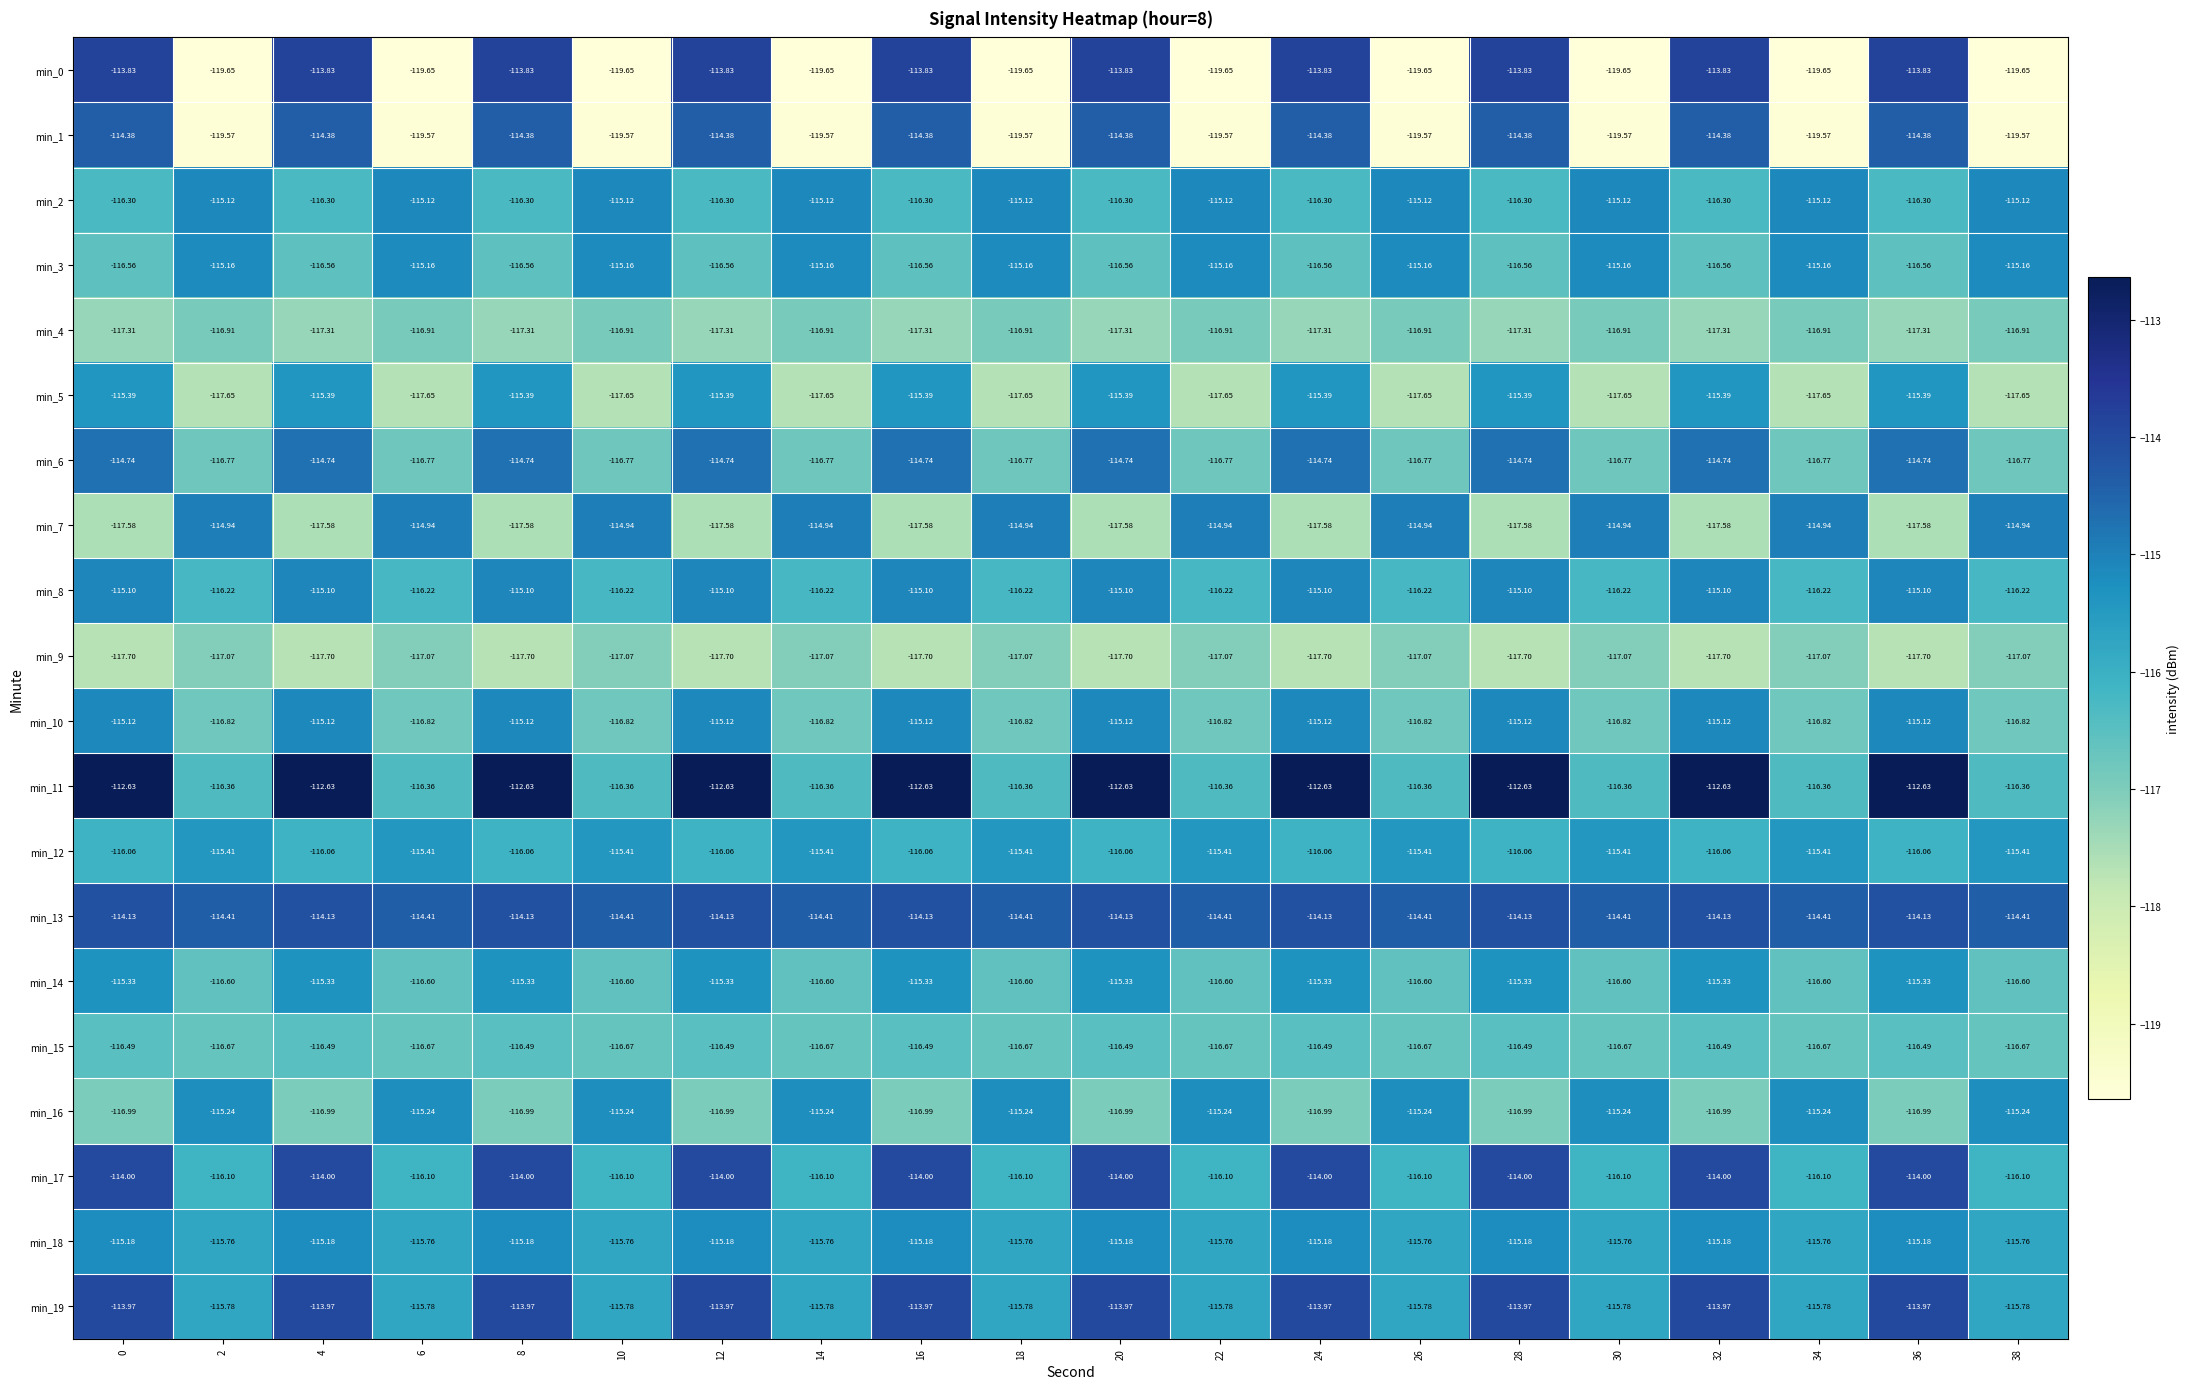

Between 30 and 28, which is larger?

28